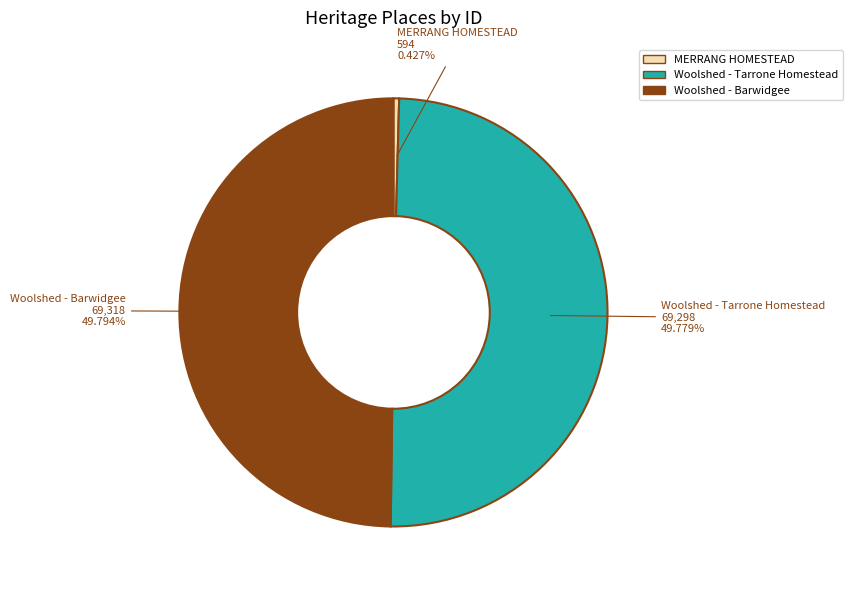

Which slice is the smallest?

MERRANG HOMESTEAD